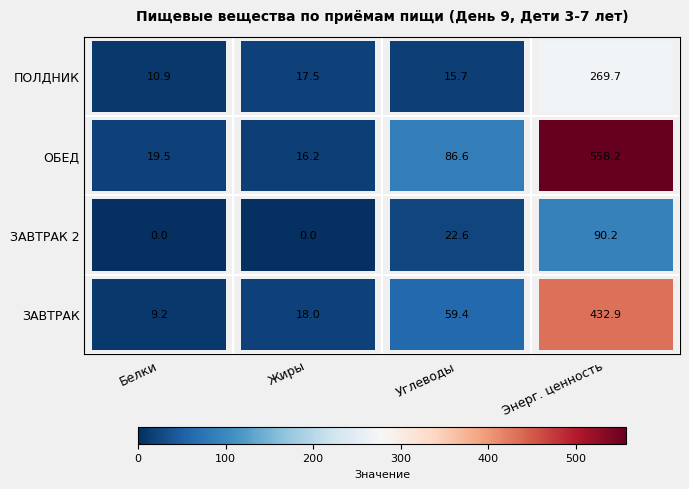

Rank the series by their average value, from lowest to highest.

ЗАВТРАК 2, ПОЛДНИК, ЗАВТРАК, ОБЕД